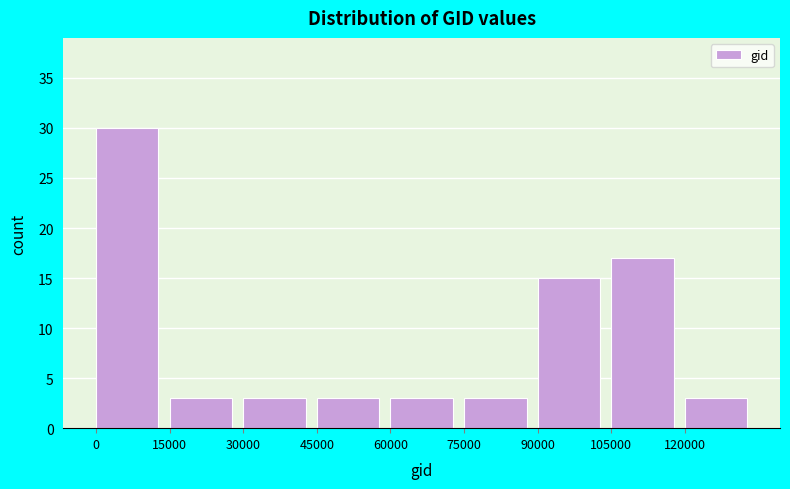

Reading left to right, transcribe this chart: for each bar, give the range it covers on the x-axis and its height. Neither the bar edges nor the heights are printed on the chart, so give them approximately, as read against the axes.

0 to 15000: 30
15000 to 30000: 3
30000 to 45000: 3
45000 to 60000: 3
60000 to 75000: 3
75000 to 90000: 3
90000 to 105000: 15
105000 to 120000: 17
120000 to 135000: 3